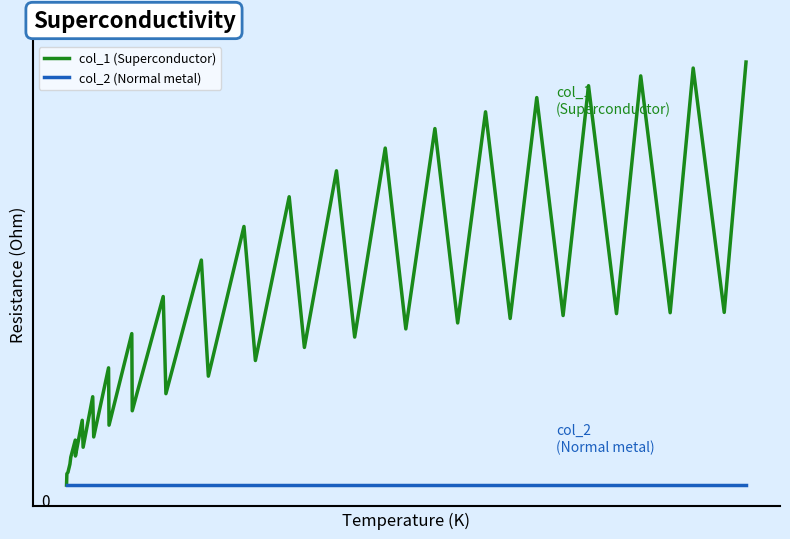

Which series has the widest spread of values?

col_1 (Superconductor)